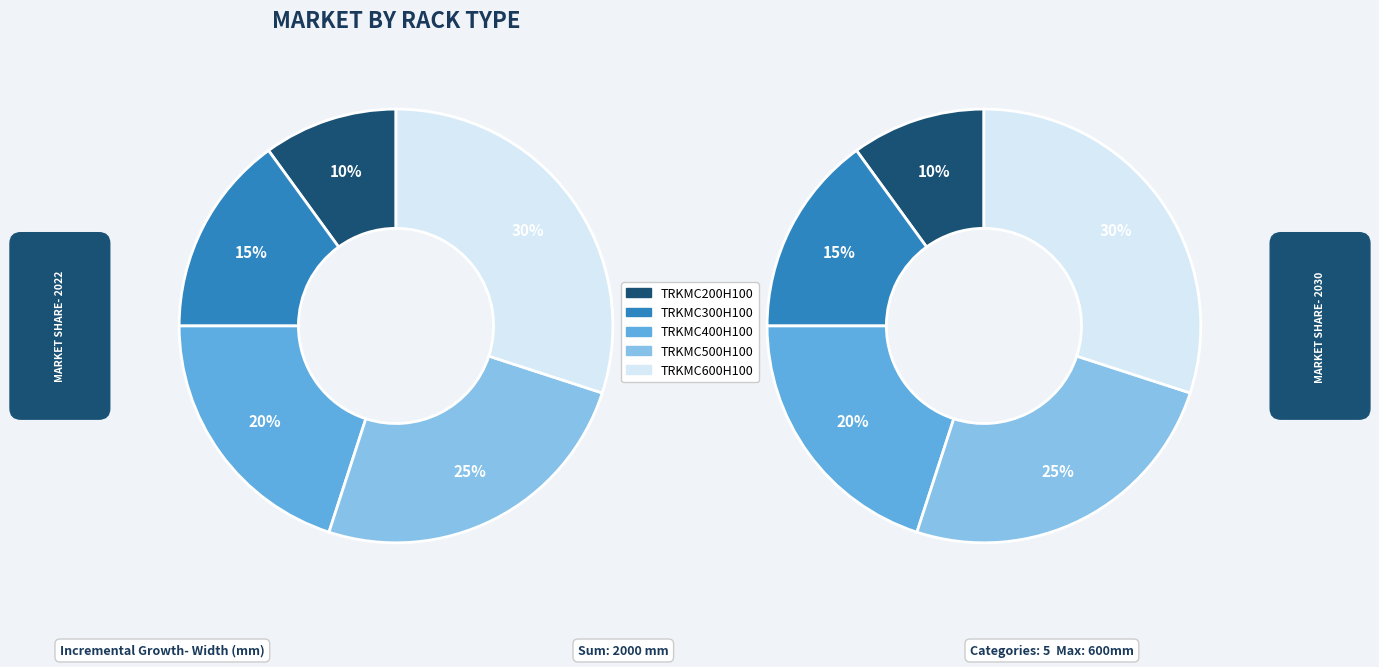

Is TRKMC400H100 the majority of the pie?

No